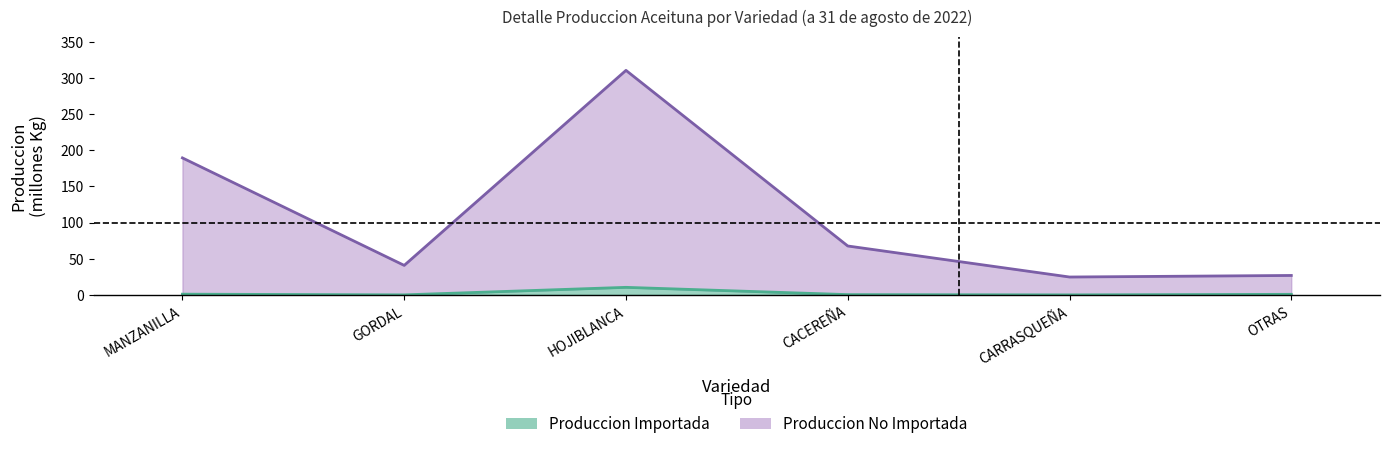

What is the label of the 4th point from the left?

CACEREÑA